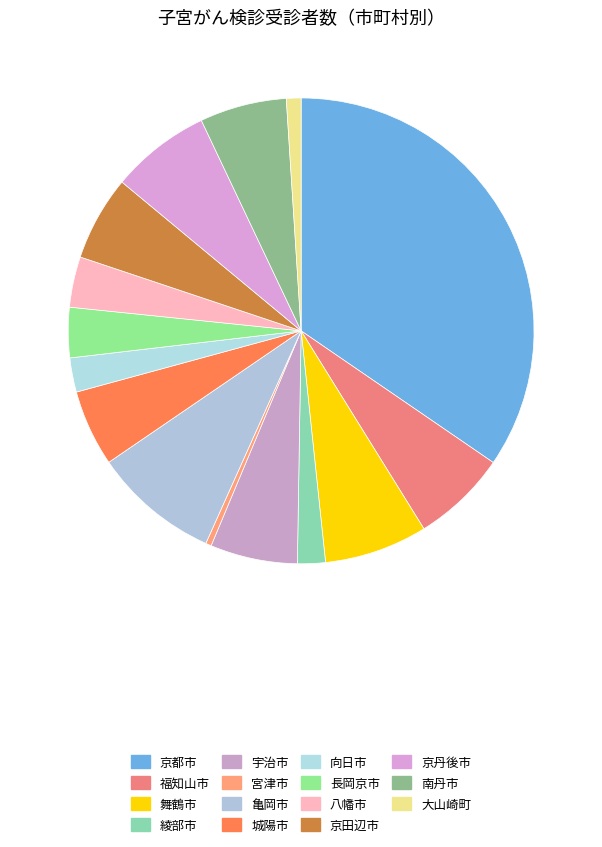

What percentage is NOT represented by 長岡京市?

96.5%